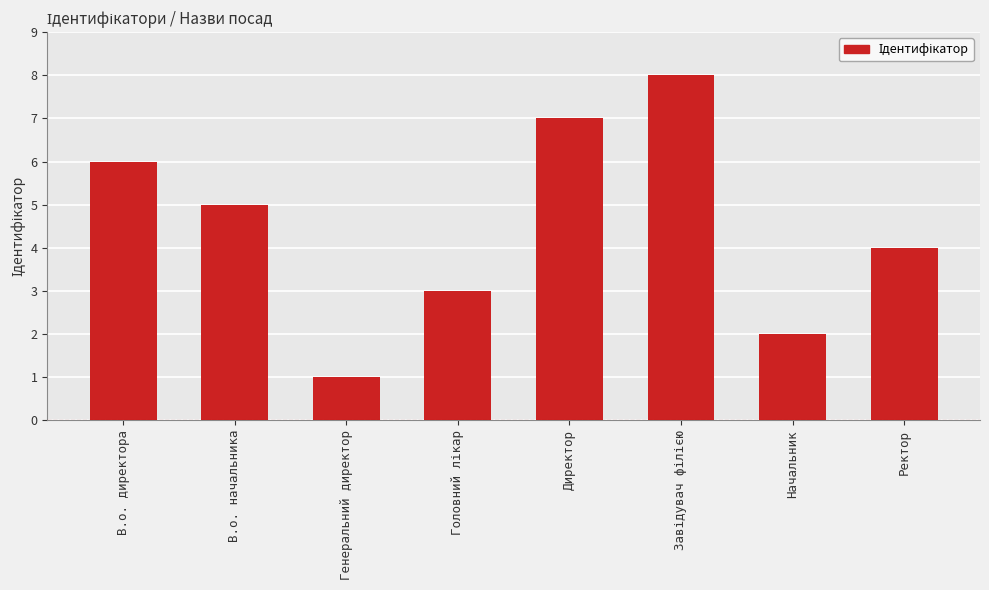

Count the number of categories in the chart.

8